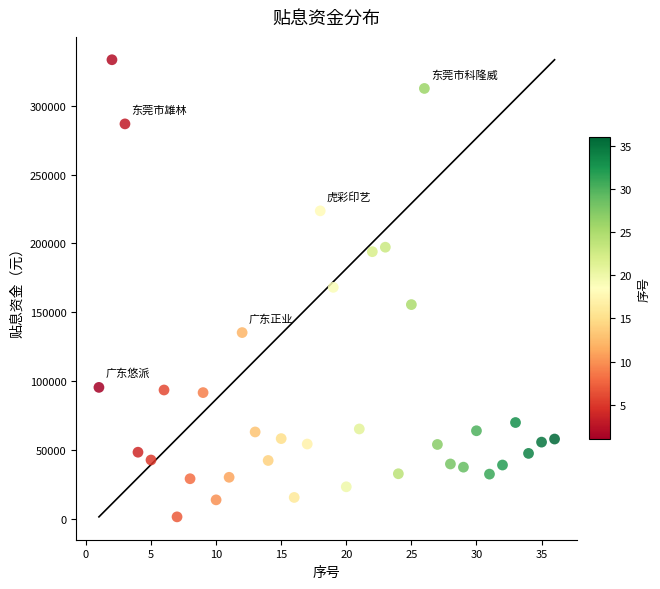

What is the range of X values (max minus min)?

35